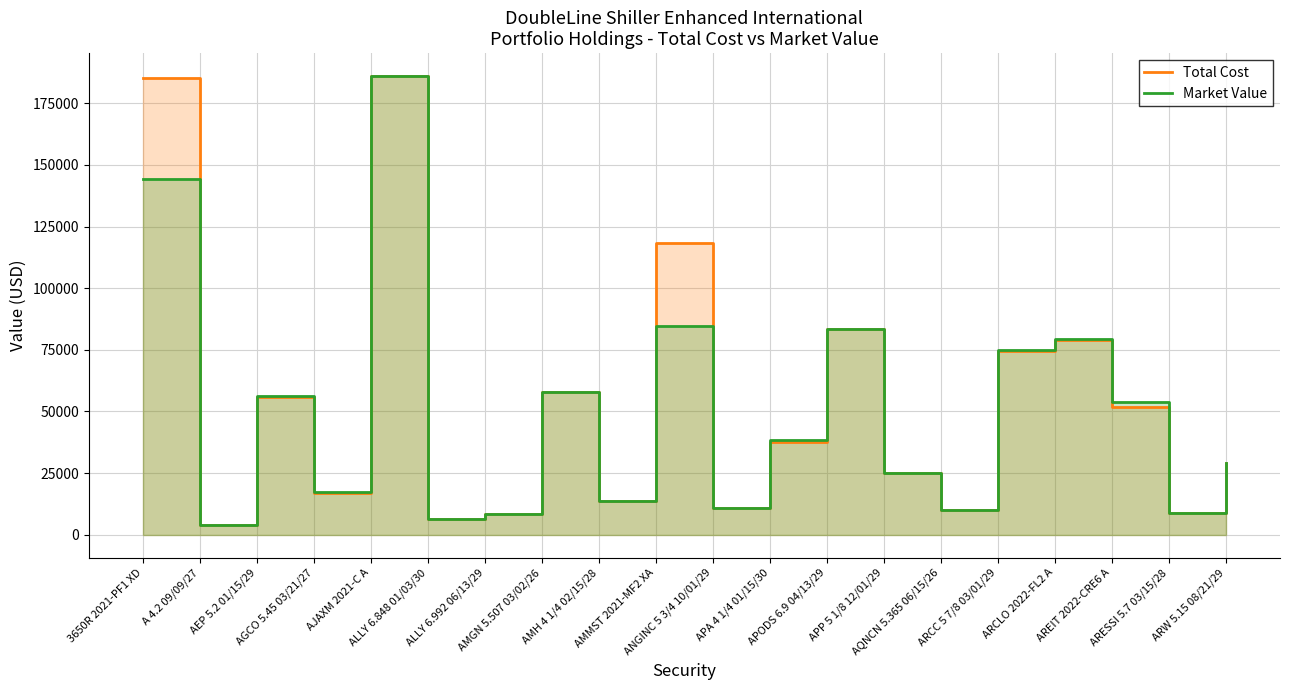

What are all the series names shown in the legend?

Total Cost, Market Value